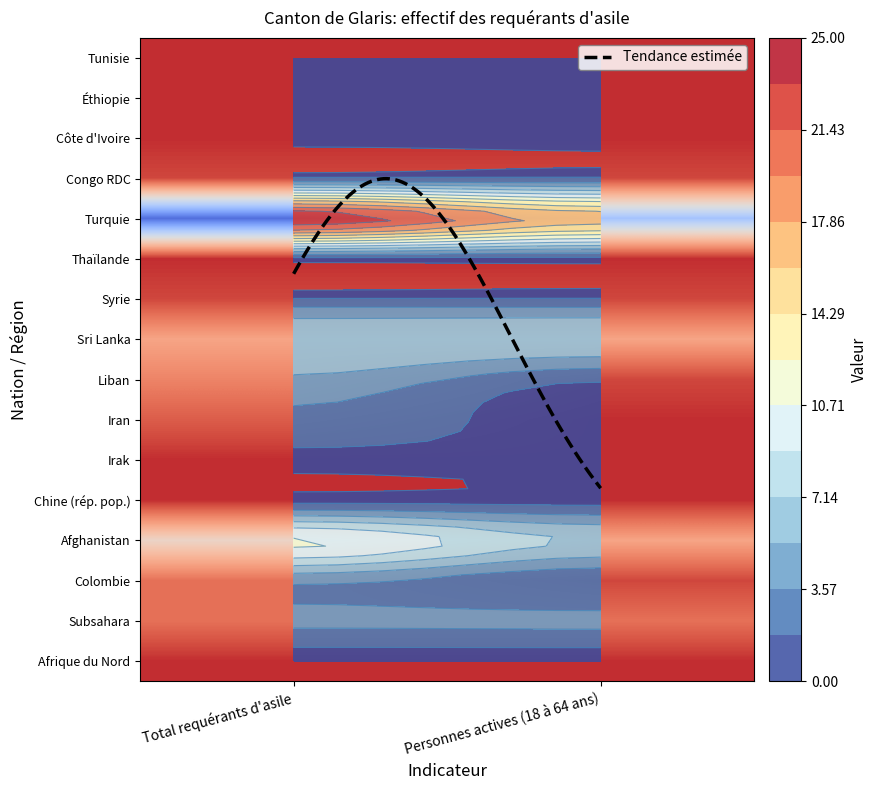

What is the sum of the Syrie values at 1 and 0?

4